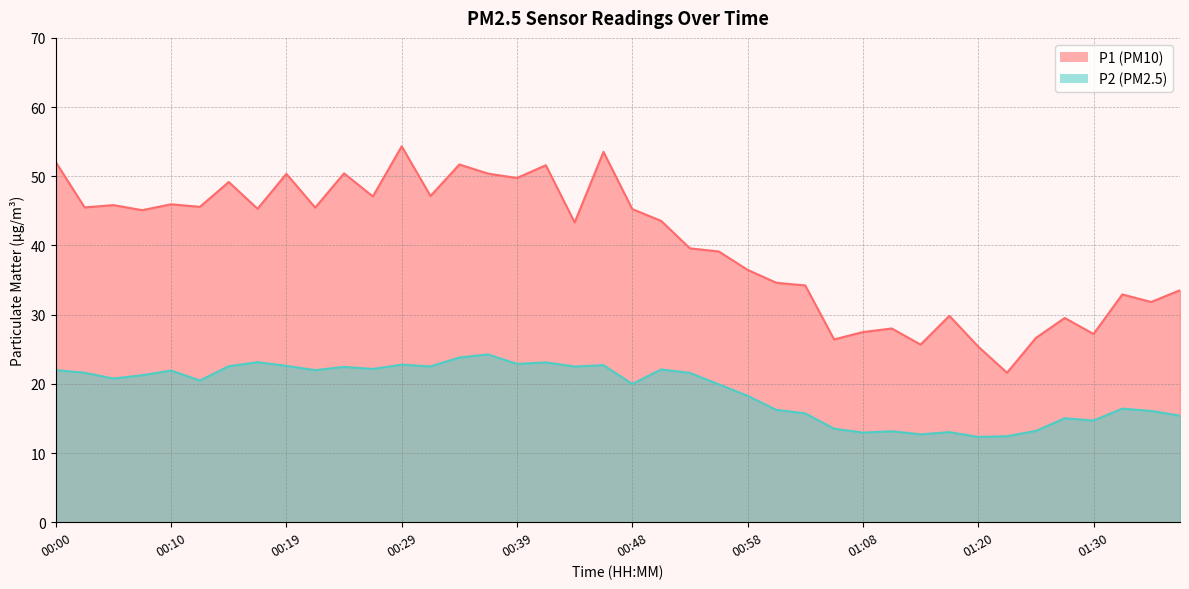

What is the difference between the highest and lowest values at 00:56?

19.2